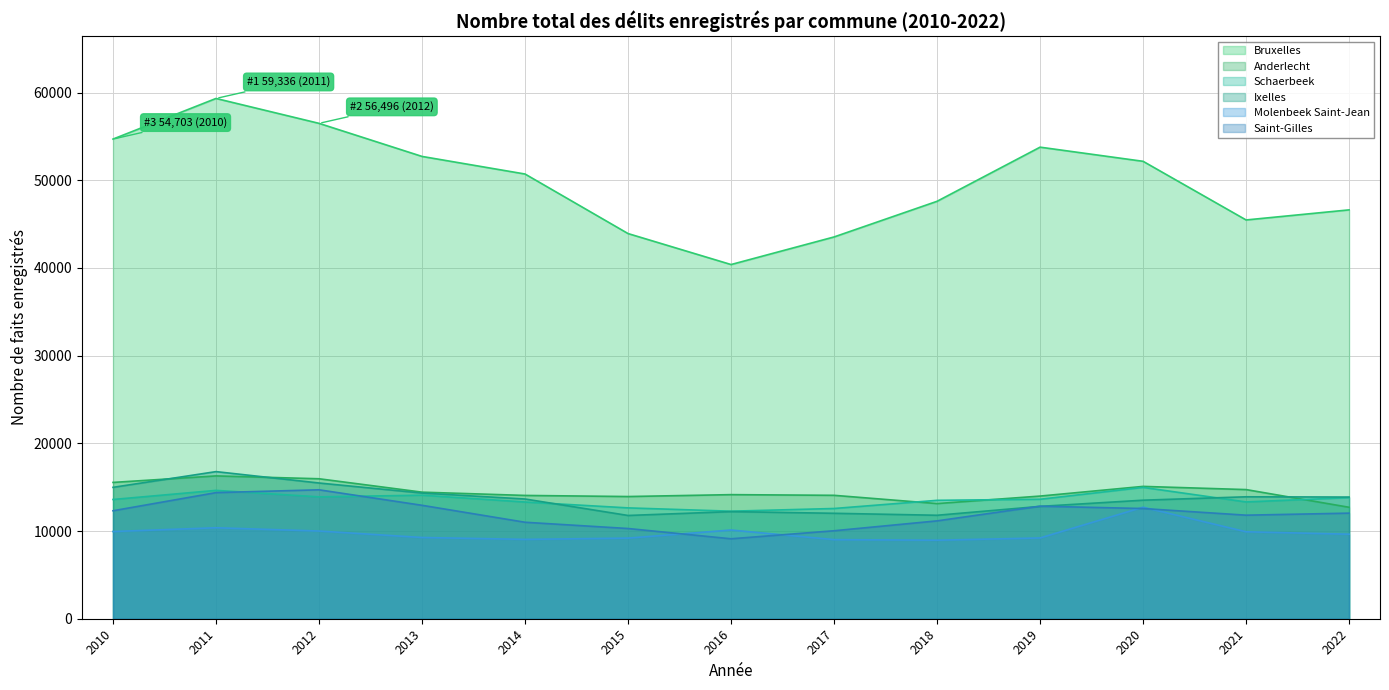

Between 2012 and 2018, which is larger?

2012